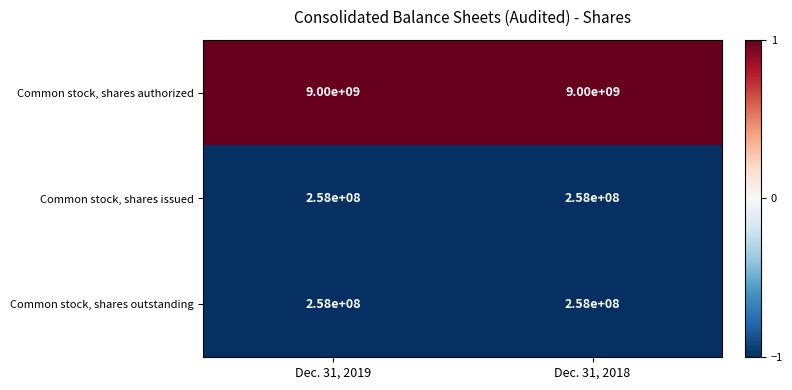

What is the minimum value shown in the chart?

258000000